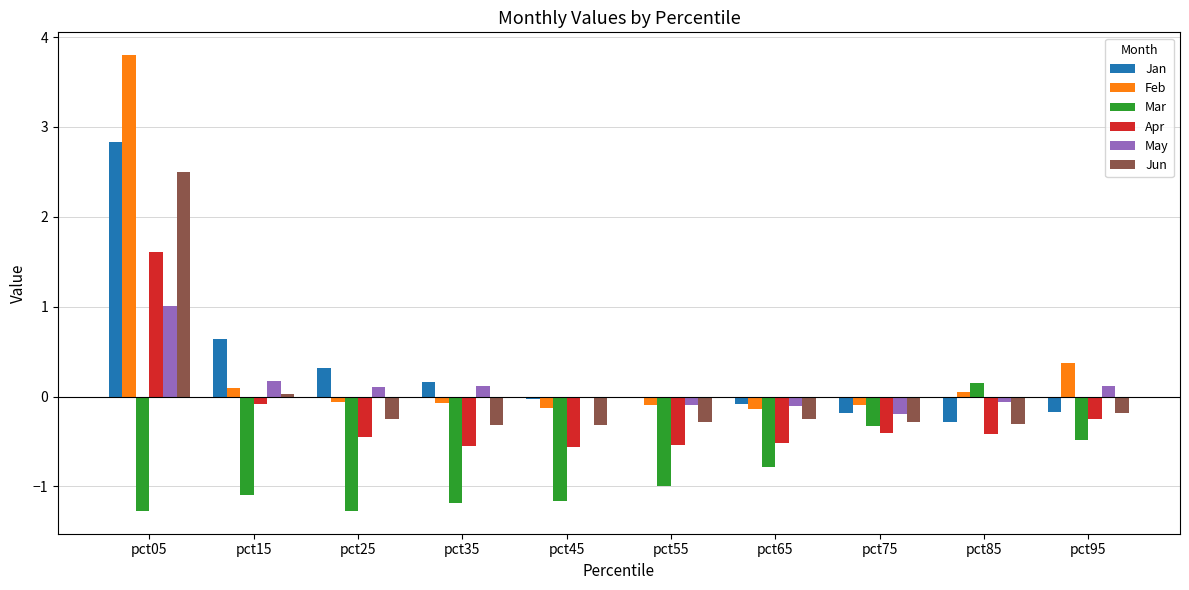

What is the total value across all series at pct65?

-1.9